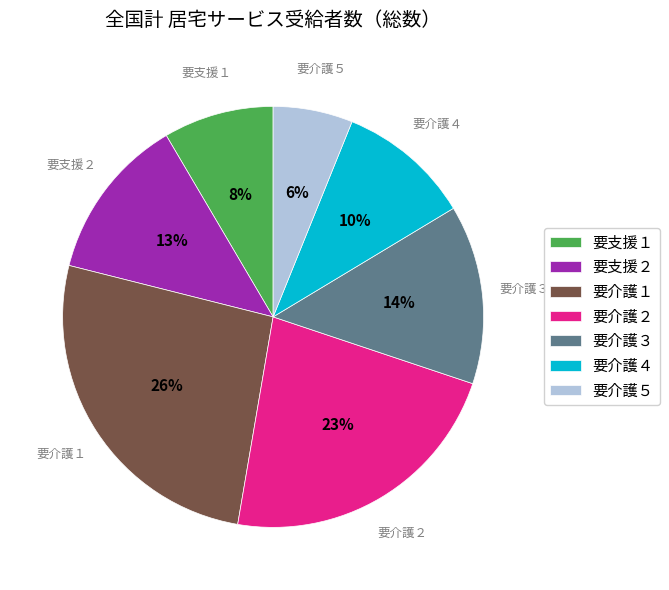

Rank the categories by value from highest to lowest.

要介護１, 要介護２, 要介護３, 要支援２, 要介護４, 要支援１, 要介護５